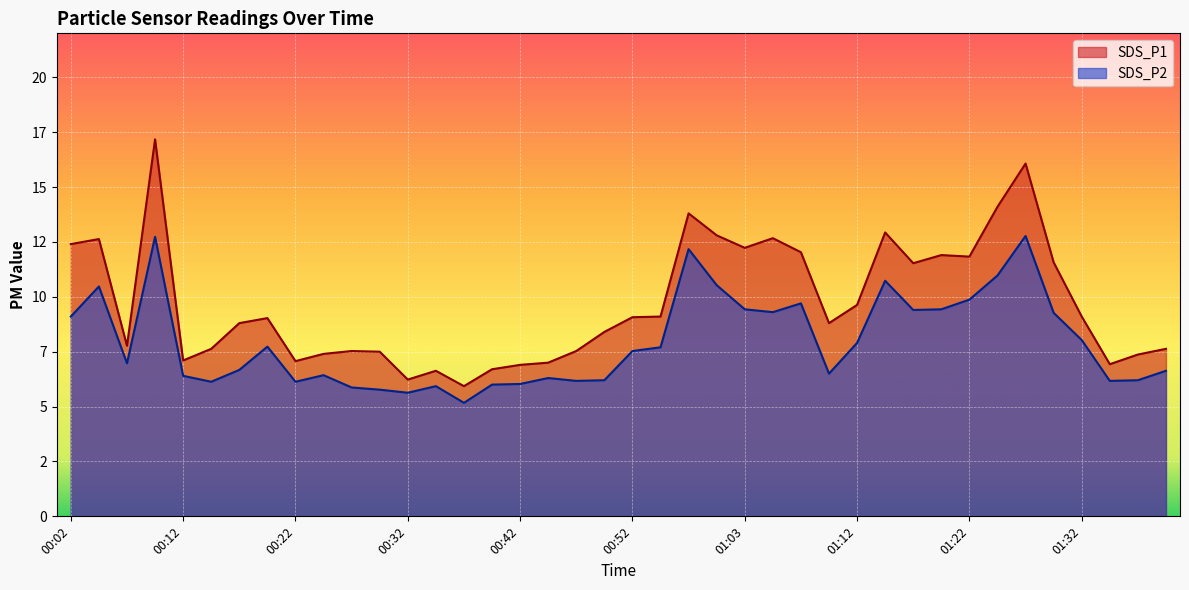

What is the label of the 14th point from the left?

00:35